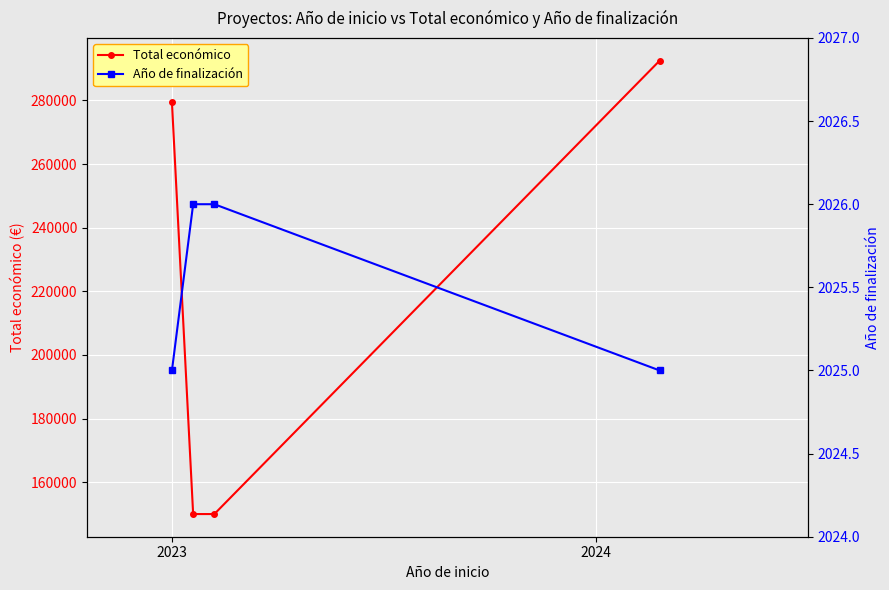

True or false: Total económico has more than 2 points higher than both neighbors.

False